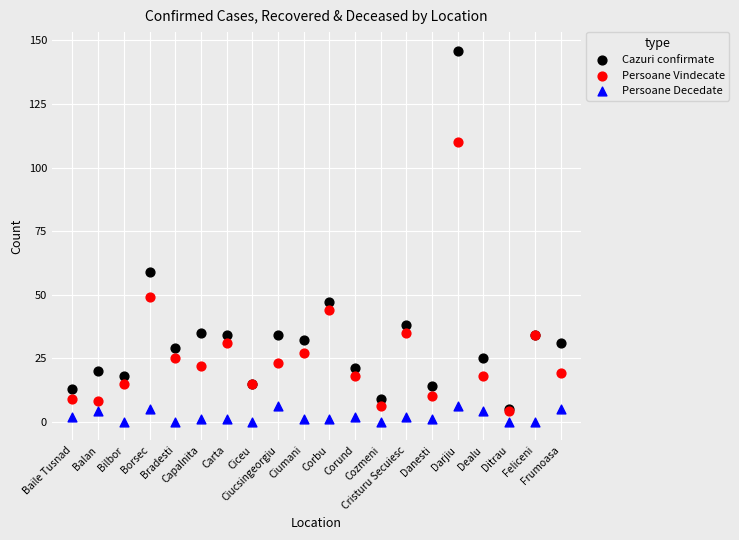

Which series contains the highest Y value?

Cazuri confirmate